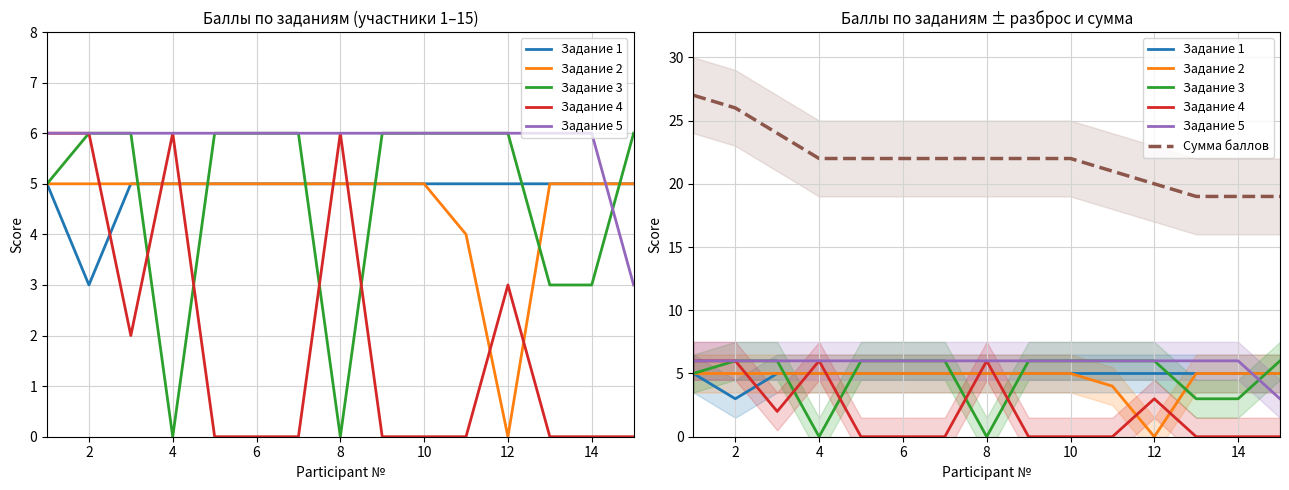

What is the sum of all Задание 1 values?

73